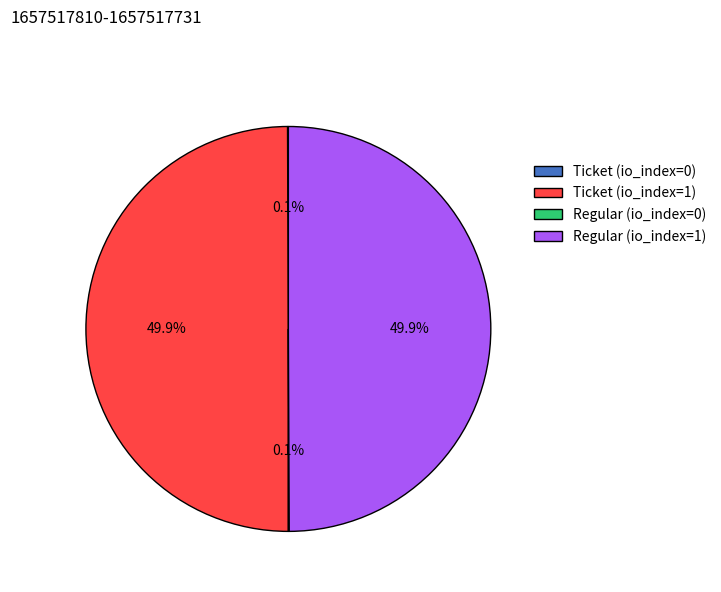

What percentage is NOT represented by Regular (io_index=1)?

50.1%